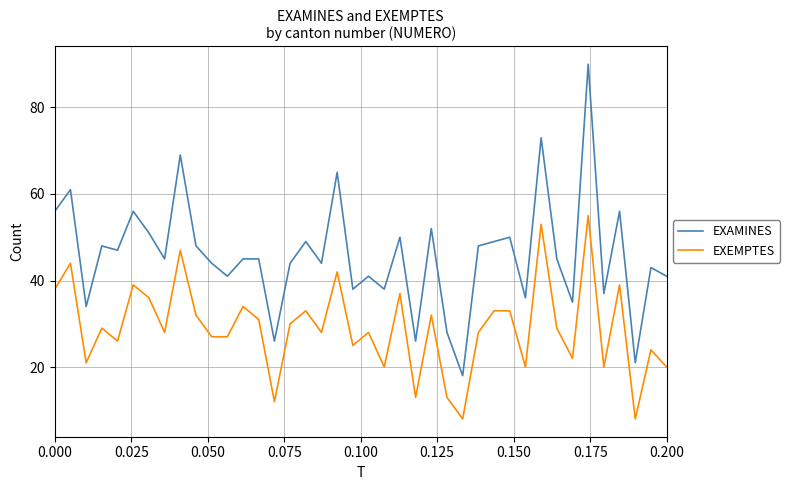

What is the highest value of the EXAMINES series?

90